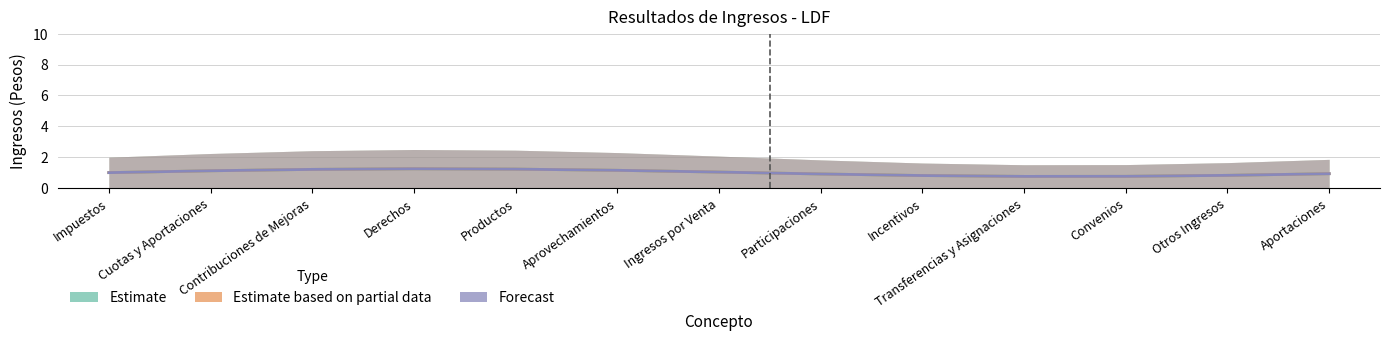

At Incentivos, list the series in order from largest to smallest.

Estimate, Estimate based on partial data, Forecast